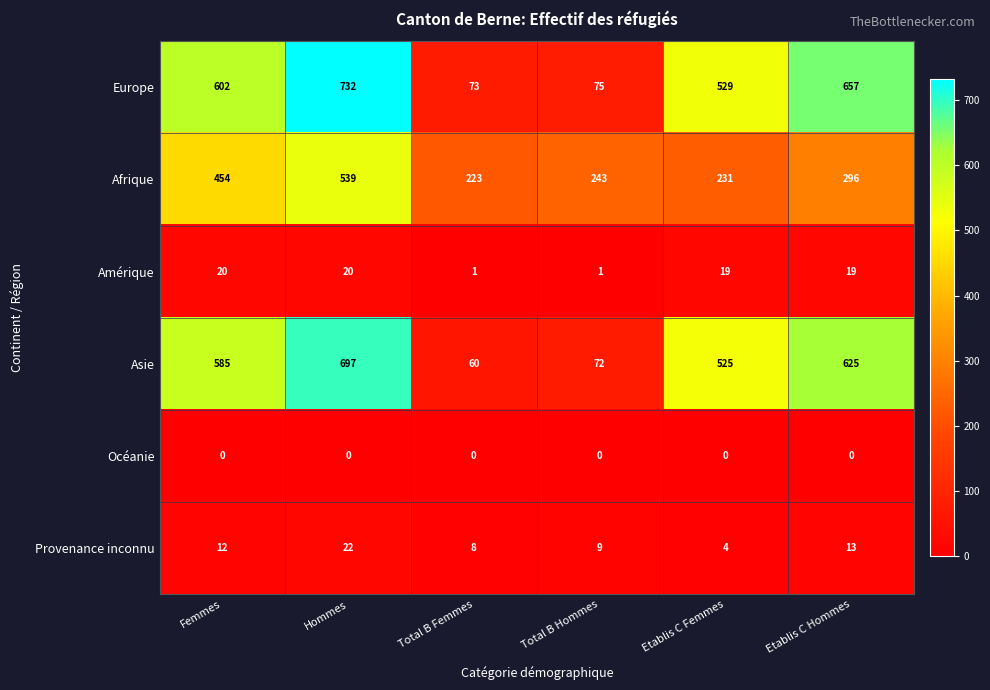

What is the difference between the maximum and second lowest values in the Europe series?

657